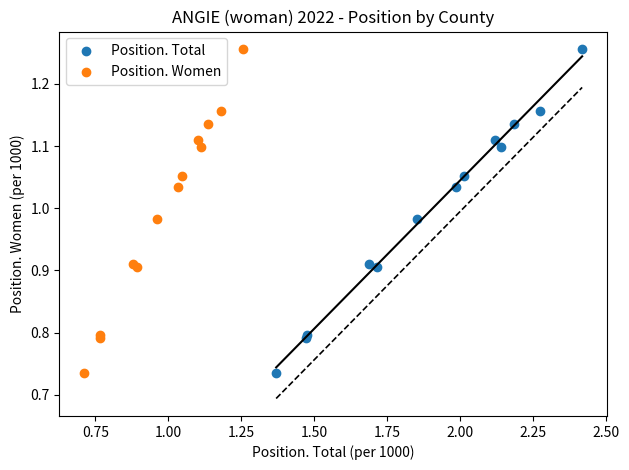

What are all the series names shown in the legend?

Position. Total, Position. Women